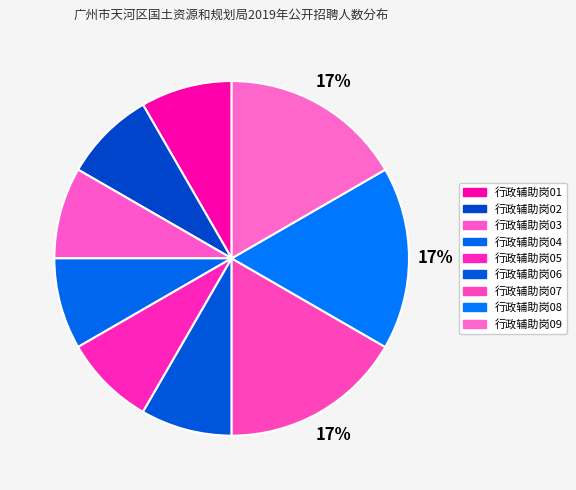

Count the number of slices in the pie.

9